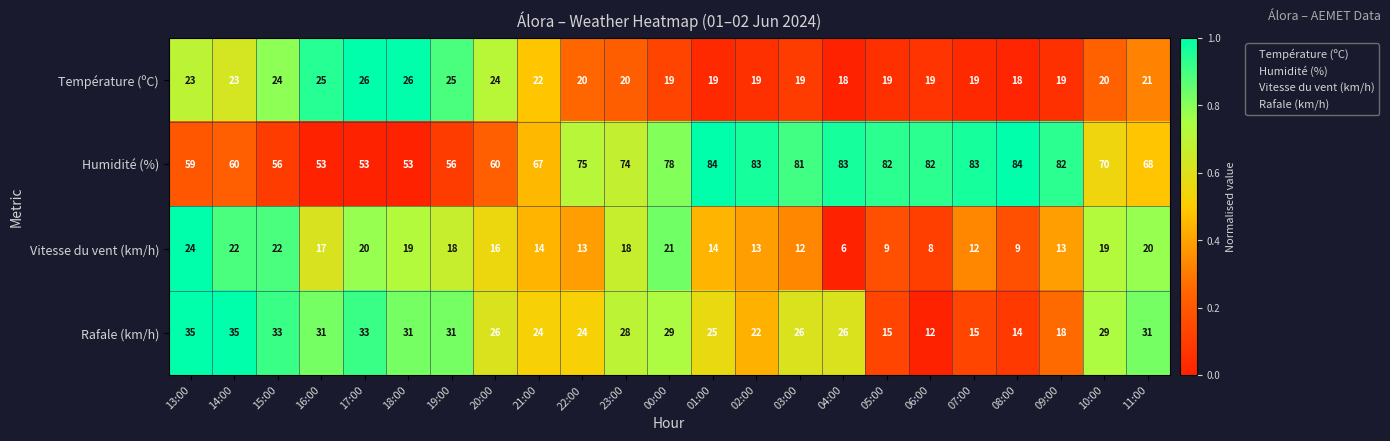

Between 21:00 and 01:00, which series saw the biggest shift?

Humidité (%)